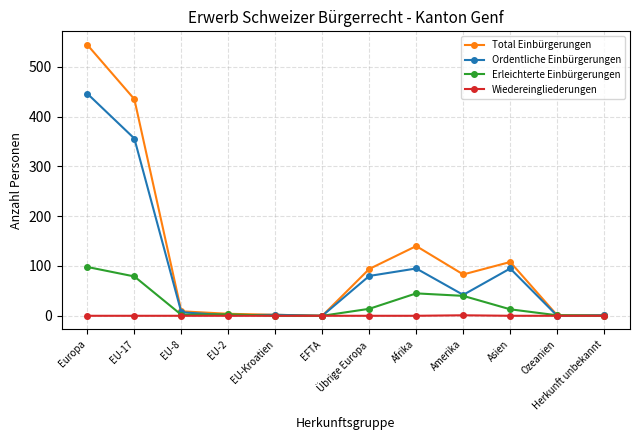

The Ordentliche Einbürgerungen series shows -251 at EFTA. True or false?

False